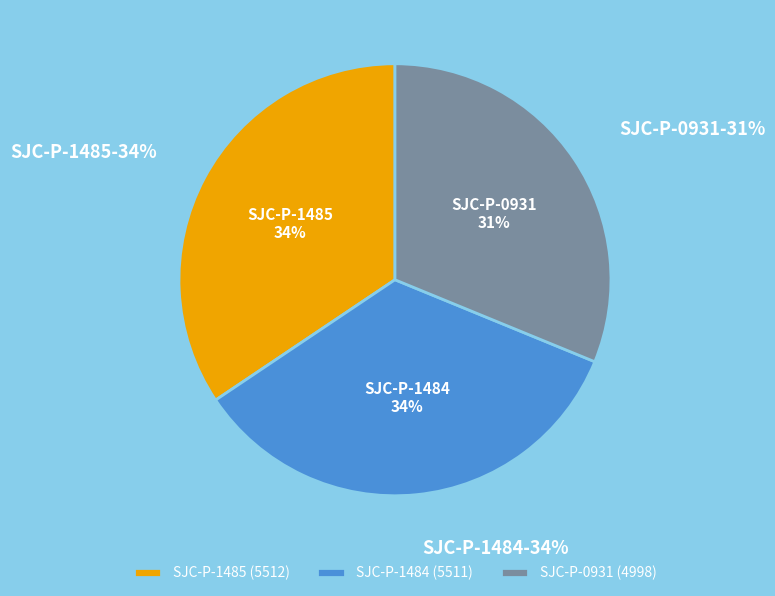

To the nearest percent, what is the combined percentage of SJC-P-1484 and SJC-P-0931?

66%